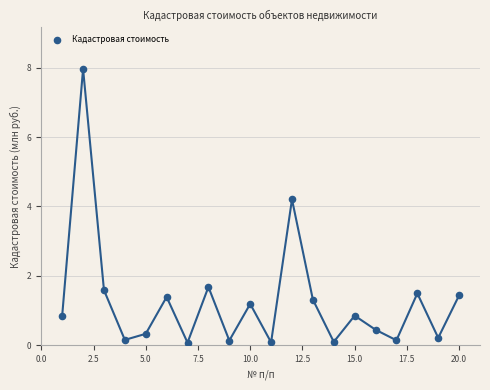

What Y value in the scatter plot is closest to 4?

4.2